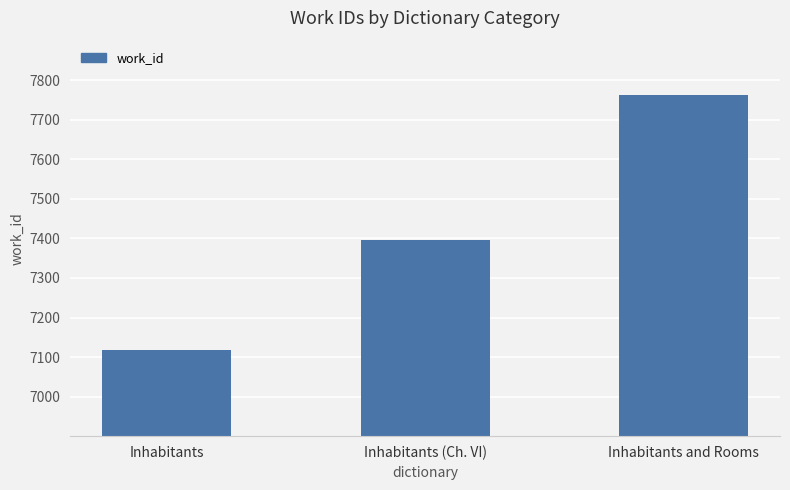

What is the approximate value at Inhabitants and Rooms, to the nearest 10?

7760